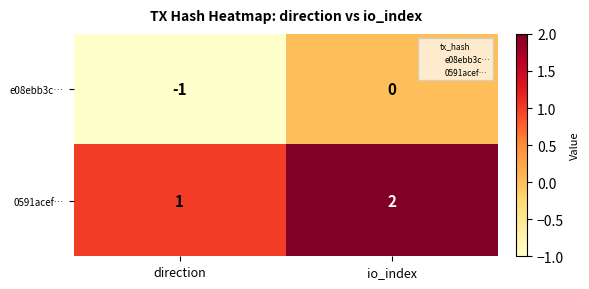

What is the total value across all series at io_index?

2